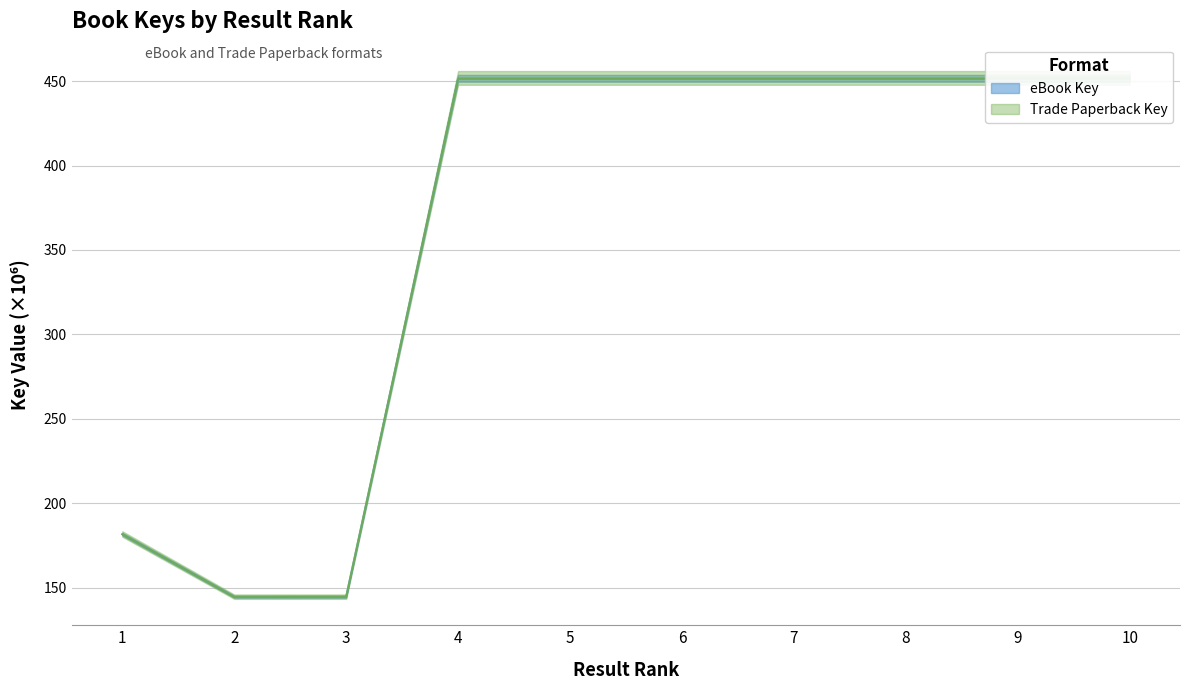

True or false: Trade Paperback Key and eBook Key cross at least once.

False